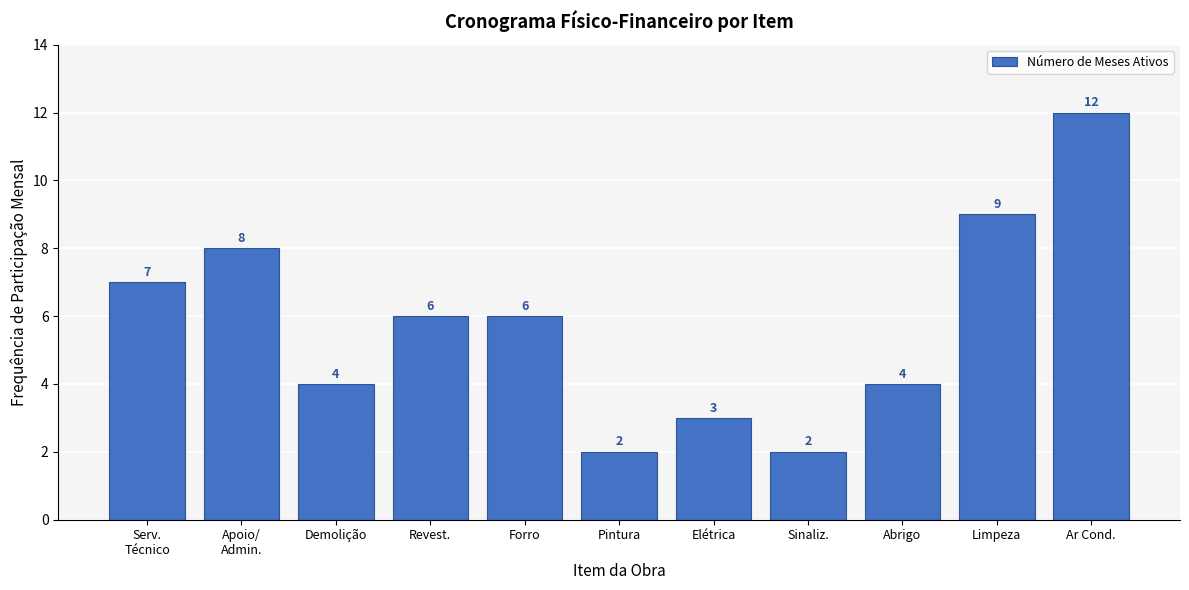

Reading left to right, what are all the values shown in this chart?

7	8	4	6	6	2	3	2	4	9	12